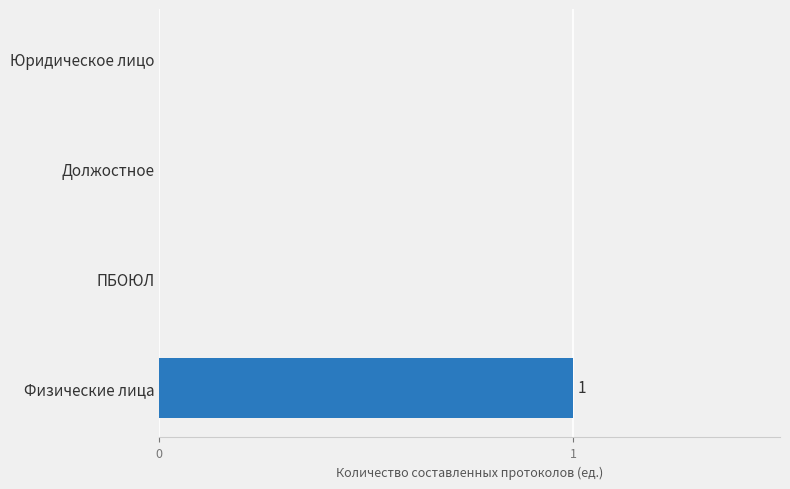

How many values are between 0 and 1?

4